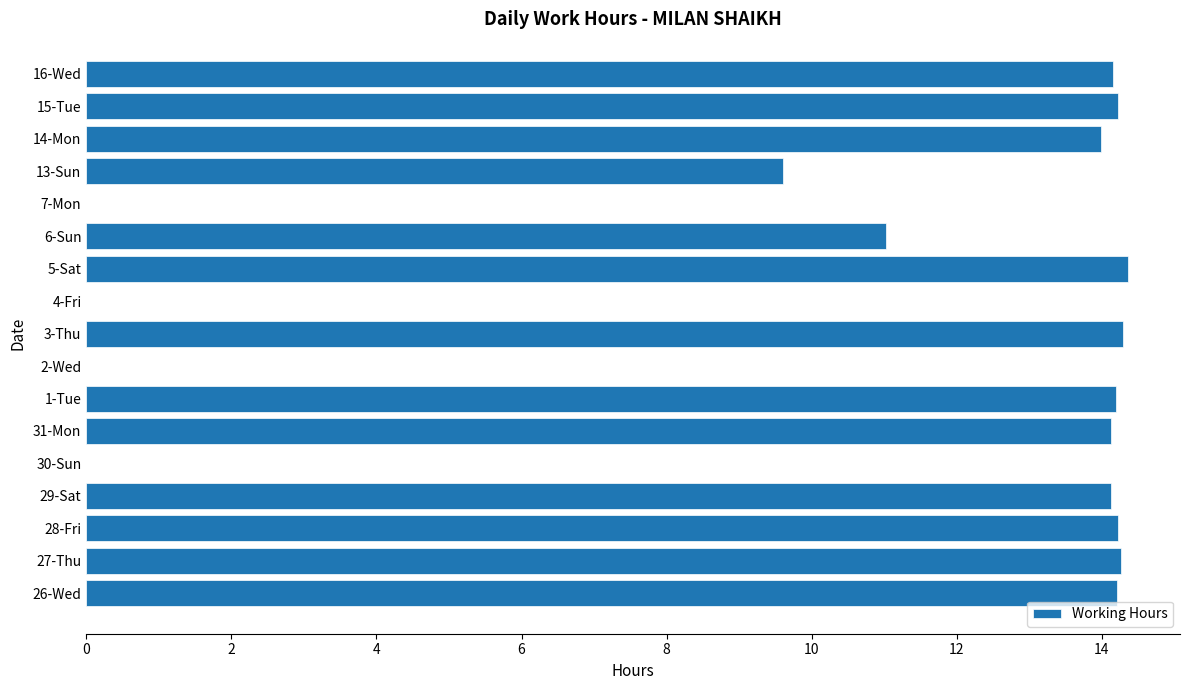

The chart shows a value of 14.1 at 31-Mon. True or false?

True